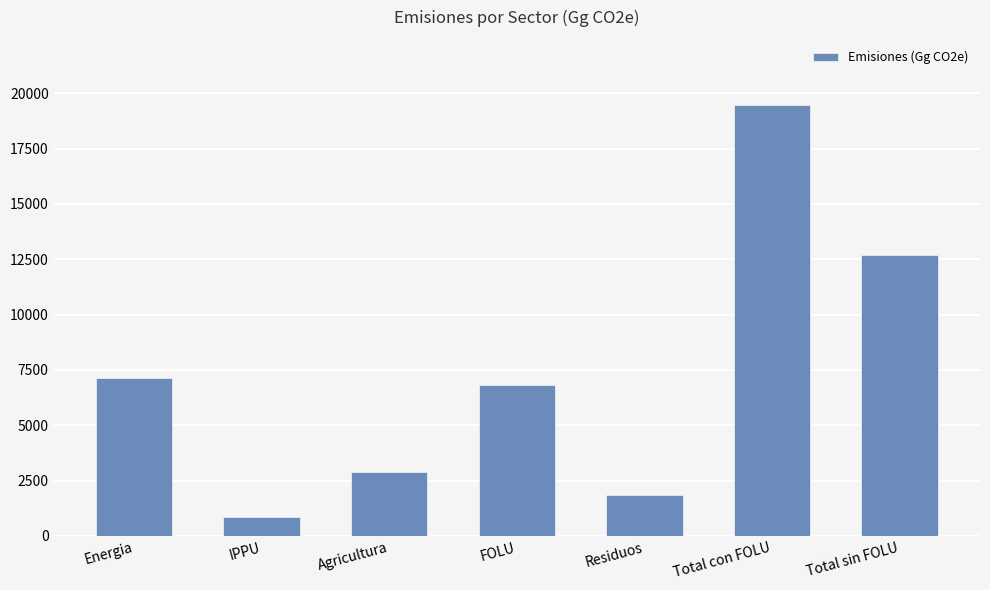

How many data points are less than 6811?

3